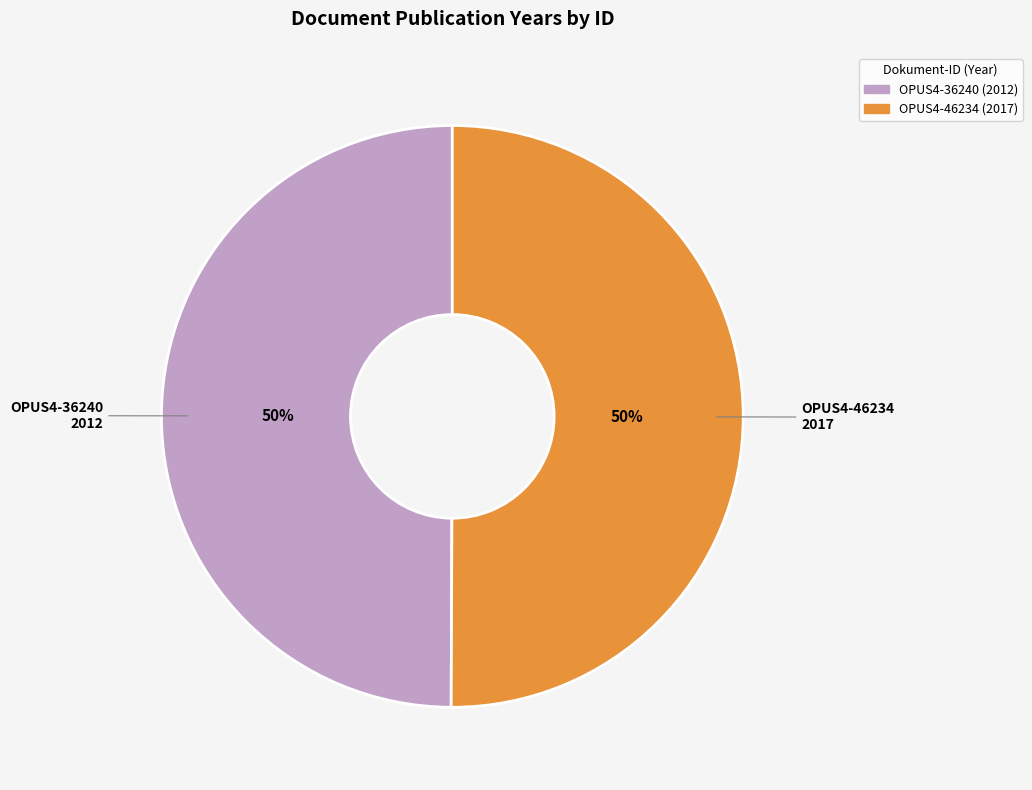

What percentage is the OPUS4-36240 slice, to the nearest percent?

50%